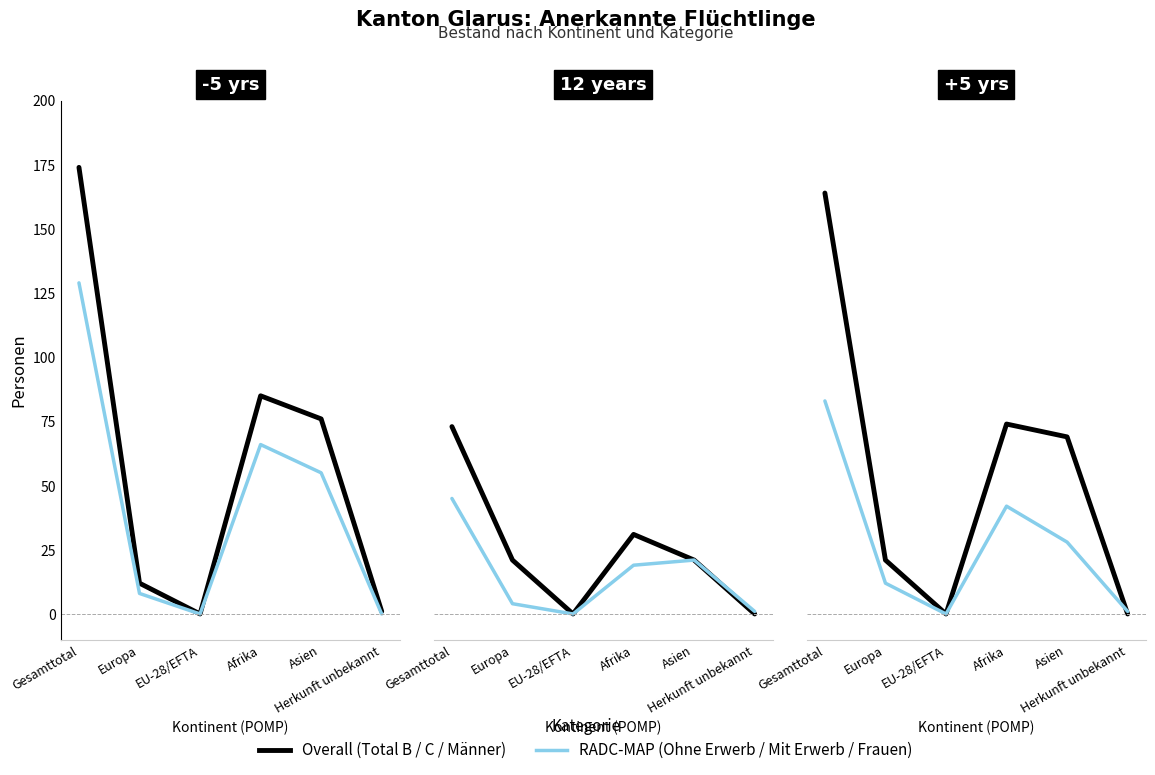

Reading right to left, list all the values displayed in this chart.

Total B: Herkunft unbekannt=1	Asien=76	Afrika=85	EU-28/EFTA=0	Europa=12	Gesamttotal=174
Ohne Erwerb: Herkunft unbekannt=0	Asien=55	Afrika=66	EU-28/EFTA=0	Europa=8	Gesamttotal=129
Niedergelassene (C): Herkunft unbekannt=0	Asien=21	Afrika=31	EU-28/EFTA=0	Europa=21	Gesamttotal=73
Mit Erwerb: Herkunft unbekannt=1	Asien=21	Afrika=19	EU-28/EFTA=0	Europa=4	Gesamttotal=45
Männer: Herkunft unbekannt=0	Asien=69	Afrika=74	EU-28/EFTA=0	Europa=21	Gesamttotal=164
Frauen: Herkunft unbekannt=1	Asien=28	Afrika=42	EU-28/EFTA=0	Europa=12	Gesamttotal=83